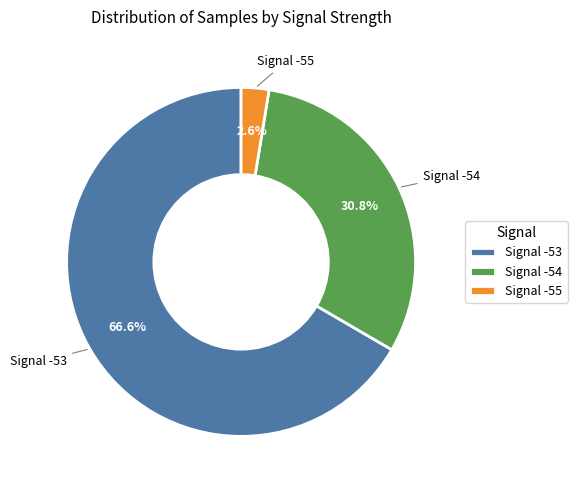

Rank the categories by value from highest to lowest.

Signal -53, Signal -54, Signal -55